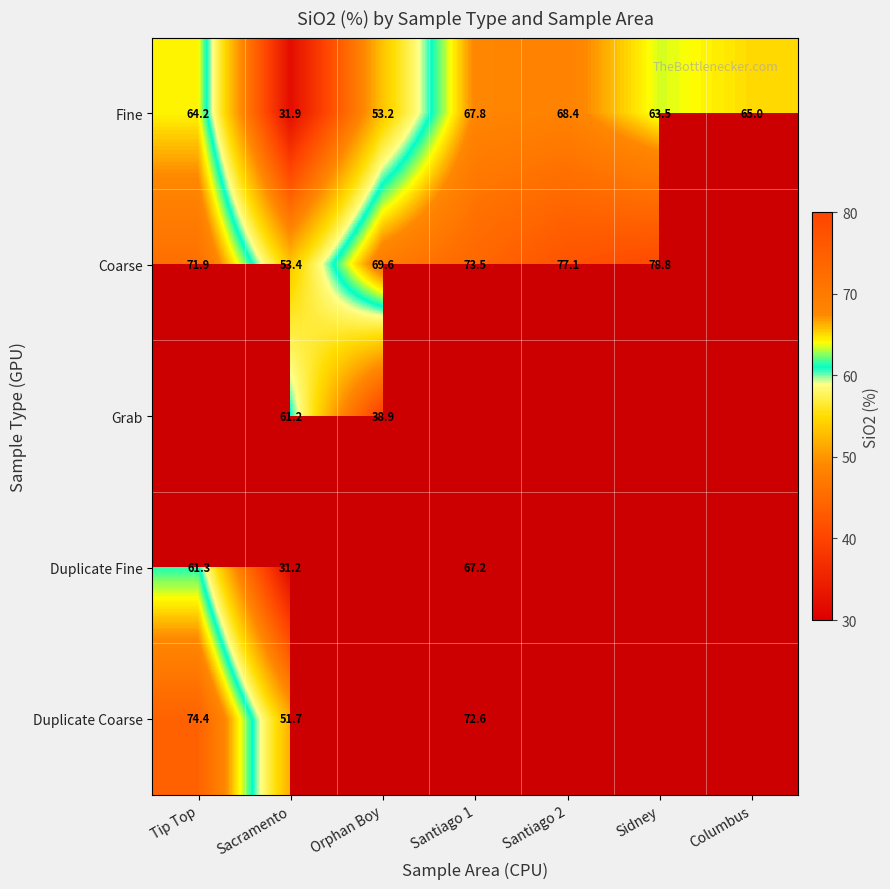

What is the approximate value of Fine at Tip Top?

64.2